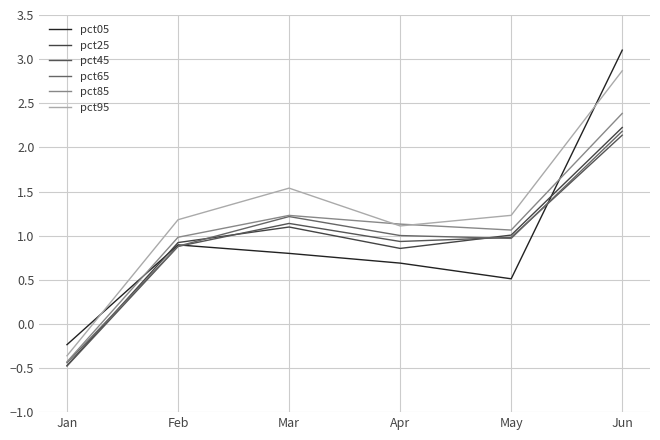

Reading left to right, transcribe all the data shown in this chart.

pct05: -0.2	0.9	0.8	0.7	0.5	3.1
pct25: -0.5	0.9	1.1	0.9	1.0	2.2
pct45: -0.5	0.9	1.1	0.9	1.0	2.1
pct65: -0.4	0.9	1.2	1.0	1.0	2.2
pct85: -0.4	1.0	1.2	1.1	1.1	2.4
pct95: -0.4	1.2	1.5	1.1	1.2	2.9